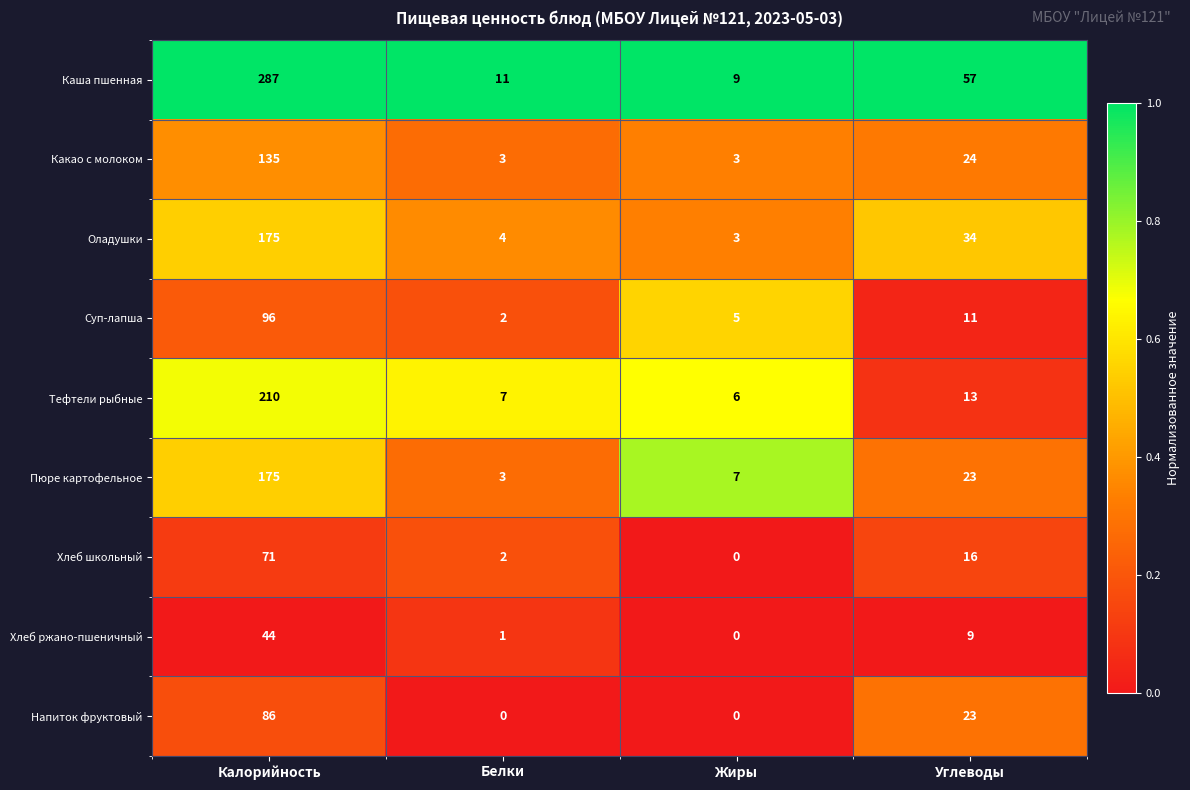

Which label corresponds to the largest value in the chart?

Калорийность